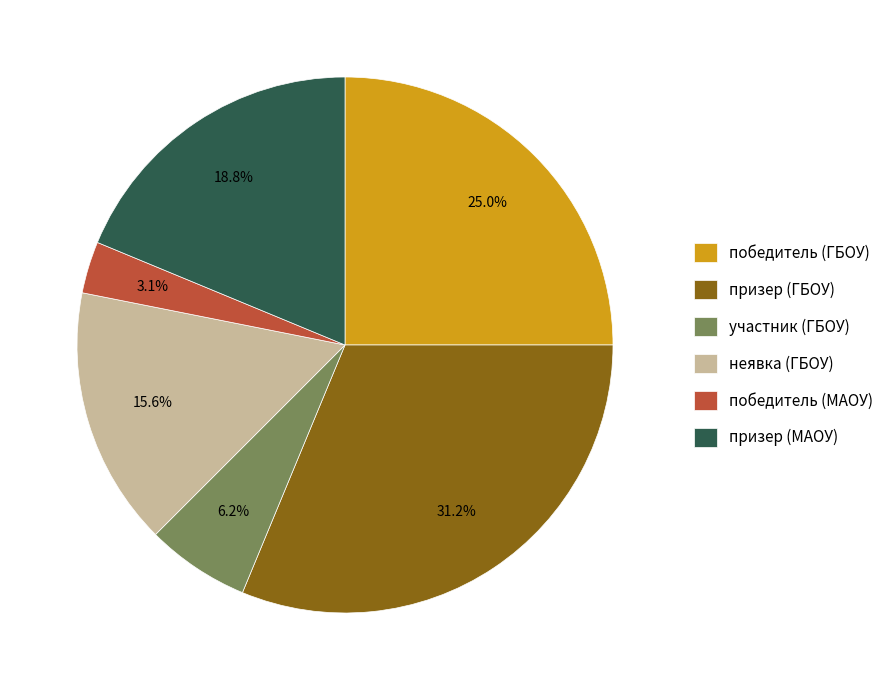

Approximately how many times larger is the value at призер (МАОУ) compared to призер (ГБОУ)?

0.6